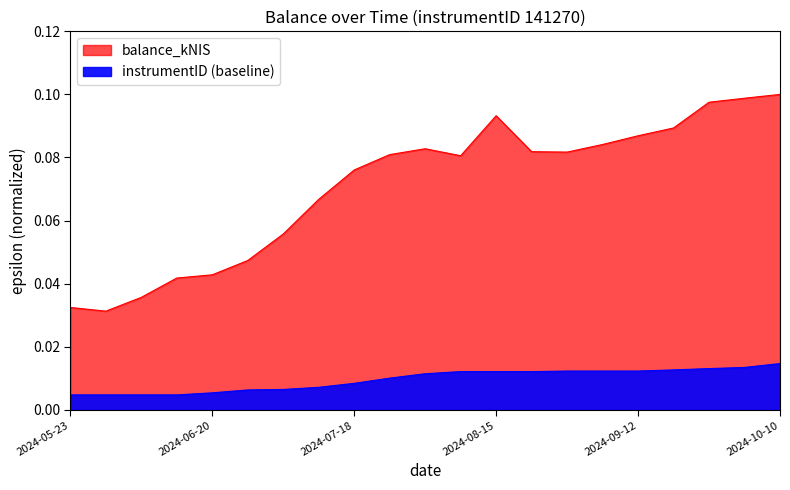

What is the change in value from 2024-06-06 to 2024-10-01?

+0.1